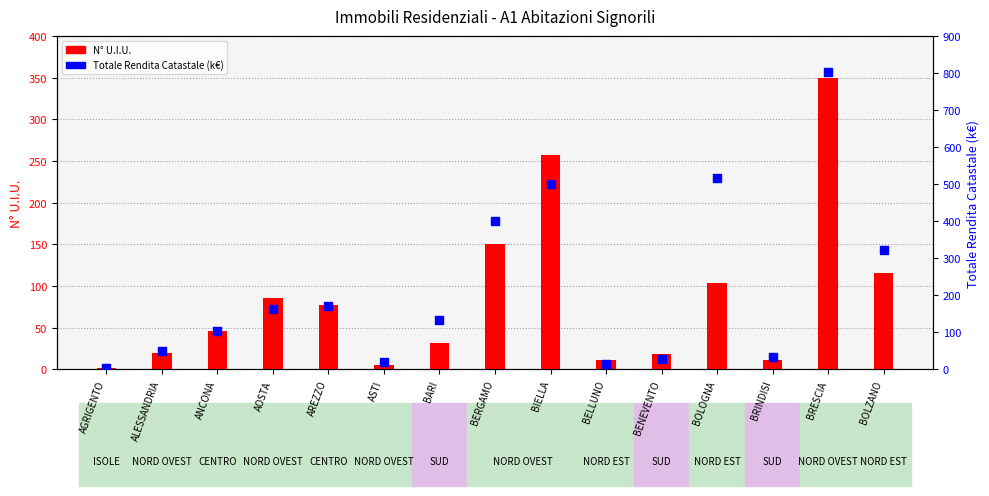

Which series reaches the maximum Y coordinate?

Totale Rendita Catastale (k€)